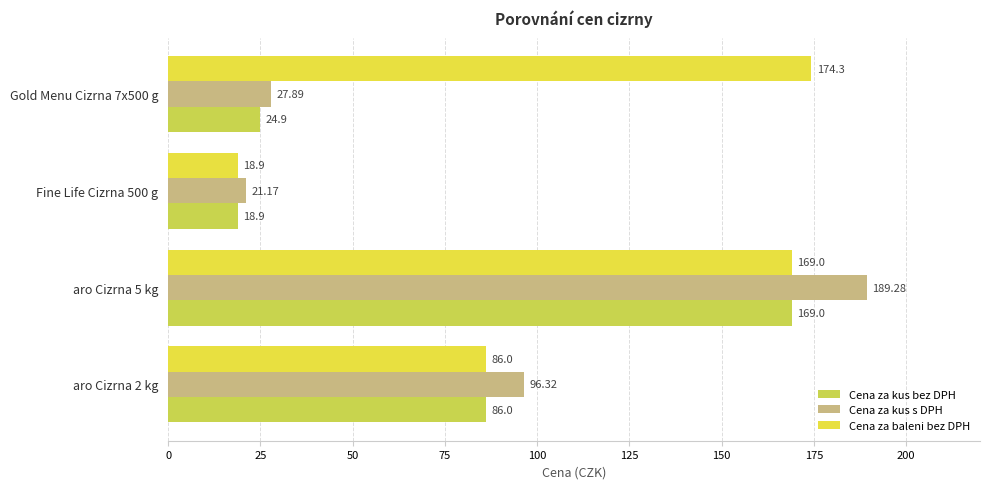

How many data points in Cena za kus s DPH are above 96?

2